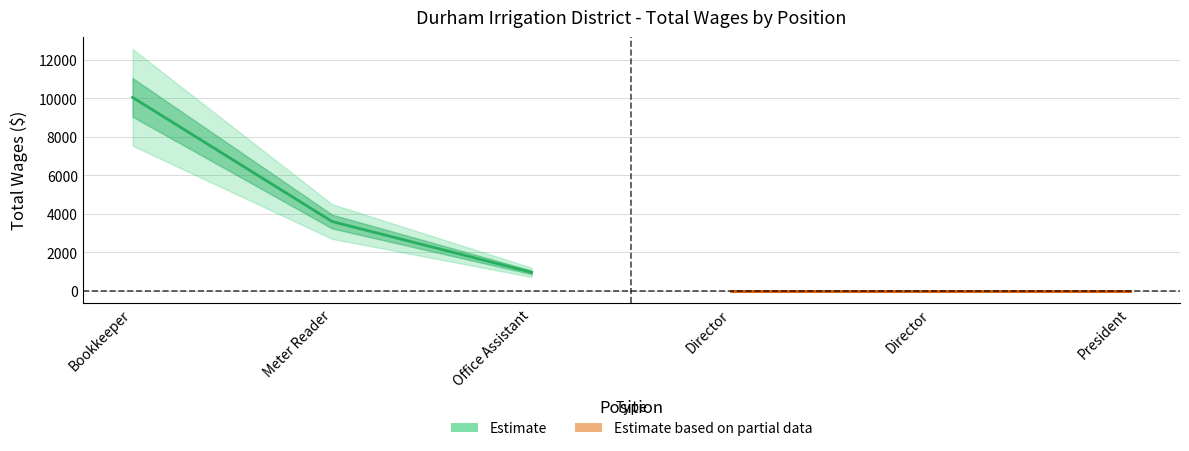

The value at Bookkeeper is 10050. True or false?

True